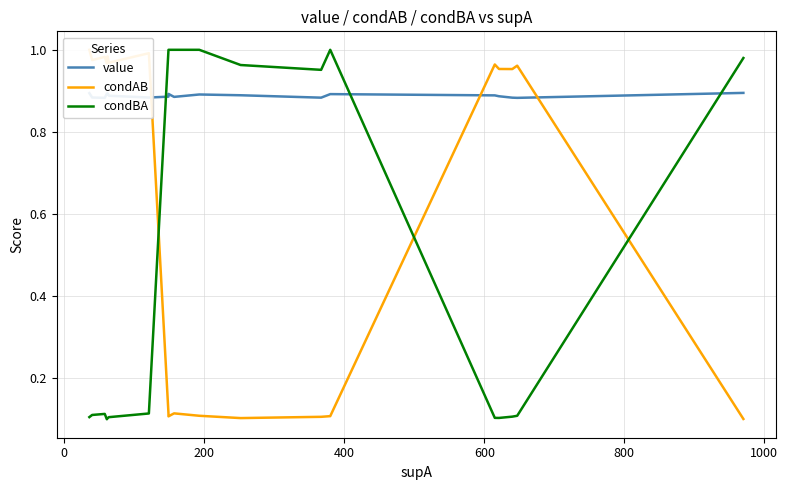

Reading right to left, list all the values displayed in this chart.

value: 0.9	0.9	0.9	0.9	0.9	0.9	0.9	0.9	0.9	0.9	0.9	0.9	0.9	0.9	0.9	0.9	0.9	0.9	0.9	0.9
condAB: 0.1	1.0	1.0	1.0	1.0	0.1	0.1	0.1	0.1	0.1	0.1	0.1	0.1	1.0	1.0	1.0	1.0	1.0	1.0	1.0
condBA: 1.0	0.1	0.1	0.1	0.1	1.0	1.0	1.0	1.0	1.0	1.0	1.0	1.0	0.1	0.1	0.1	0.1	0.1	0.1	0.1